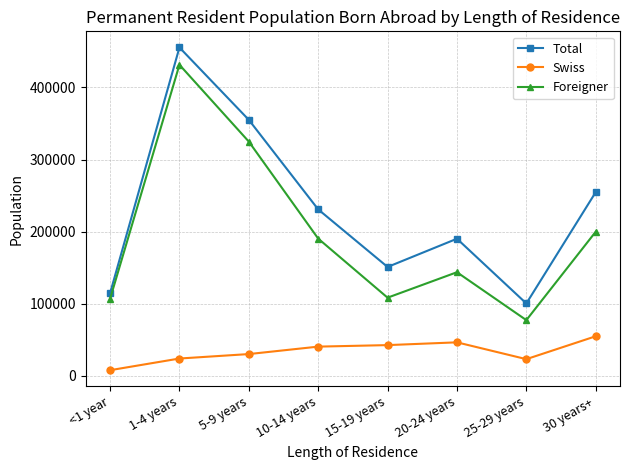

What is the value of the Swiss point at the 4th from the left?

40513